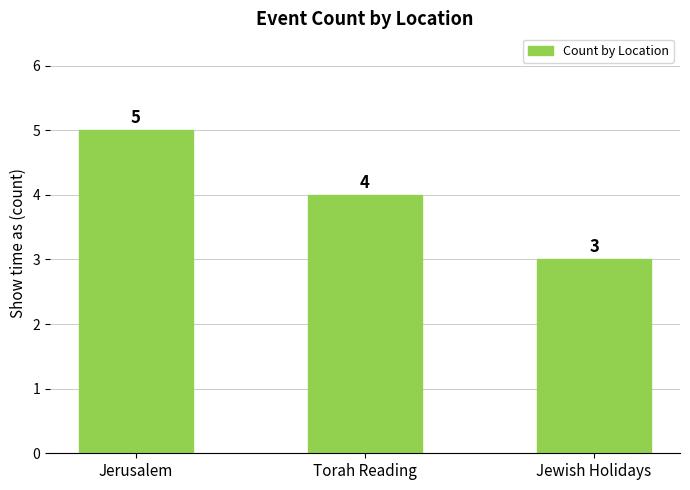

Are the bars grouped side by side (vs. stacked)?

No